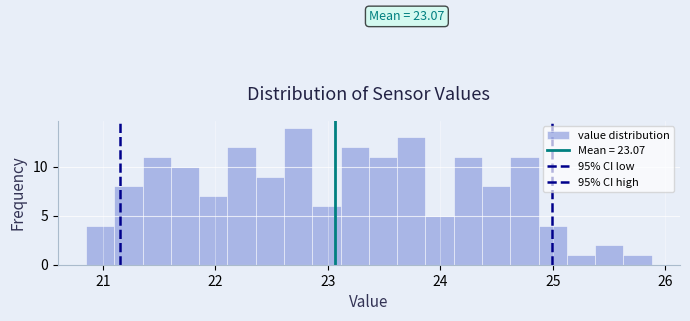

Read against the x-axis, roughly where is the centre of the tallest bar?

22.7